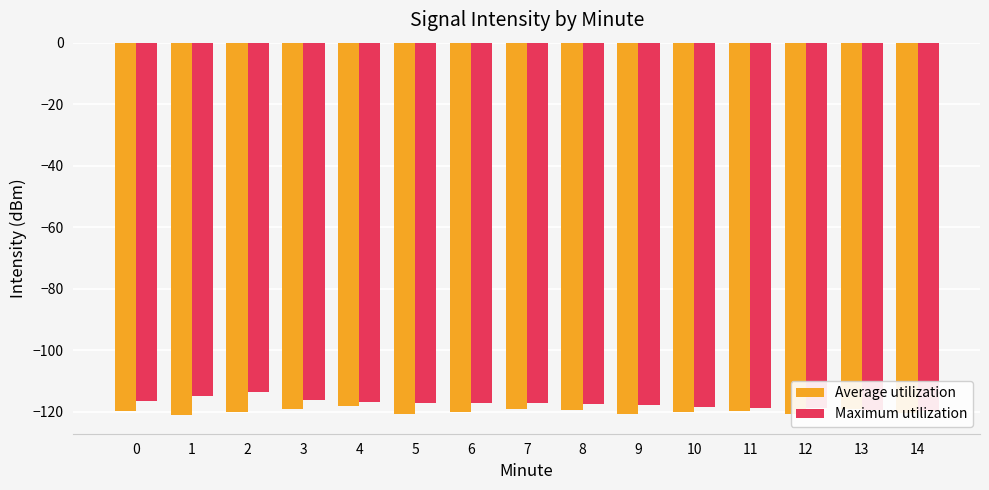

How many values in the Average utilization series exceed -120?

7